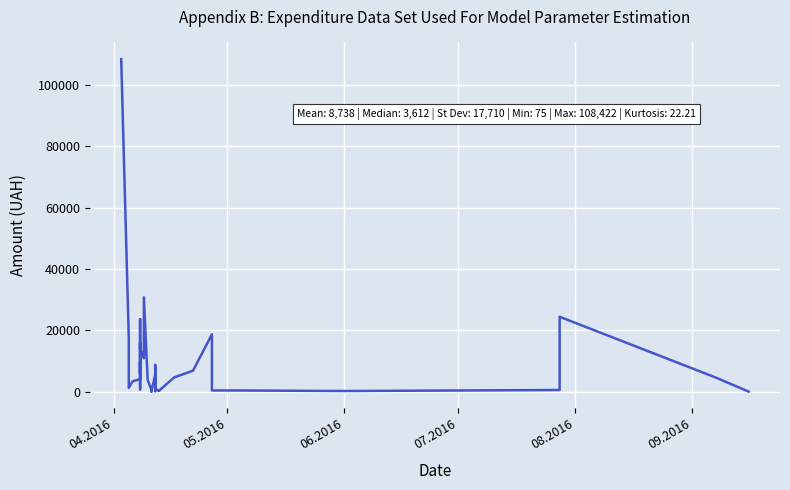

How many lines are shown in the chart?

1